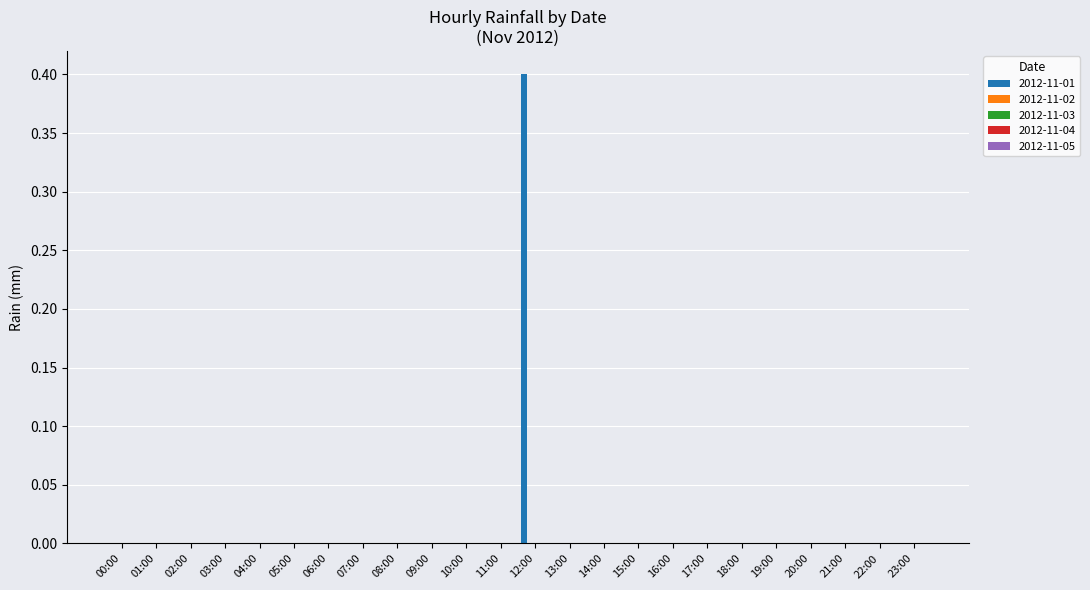

What is the maximum value shown in the chart?

0.4